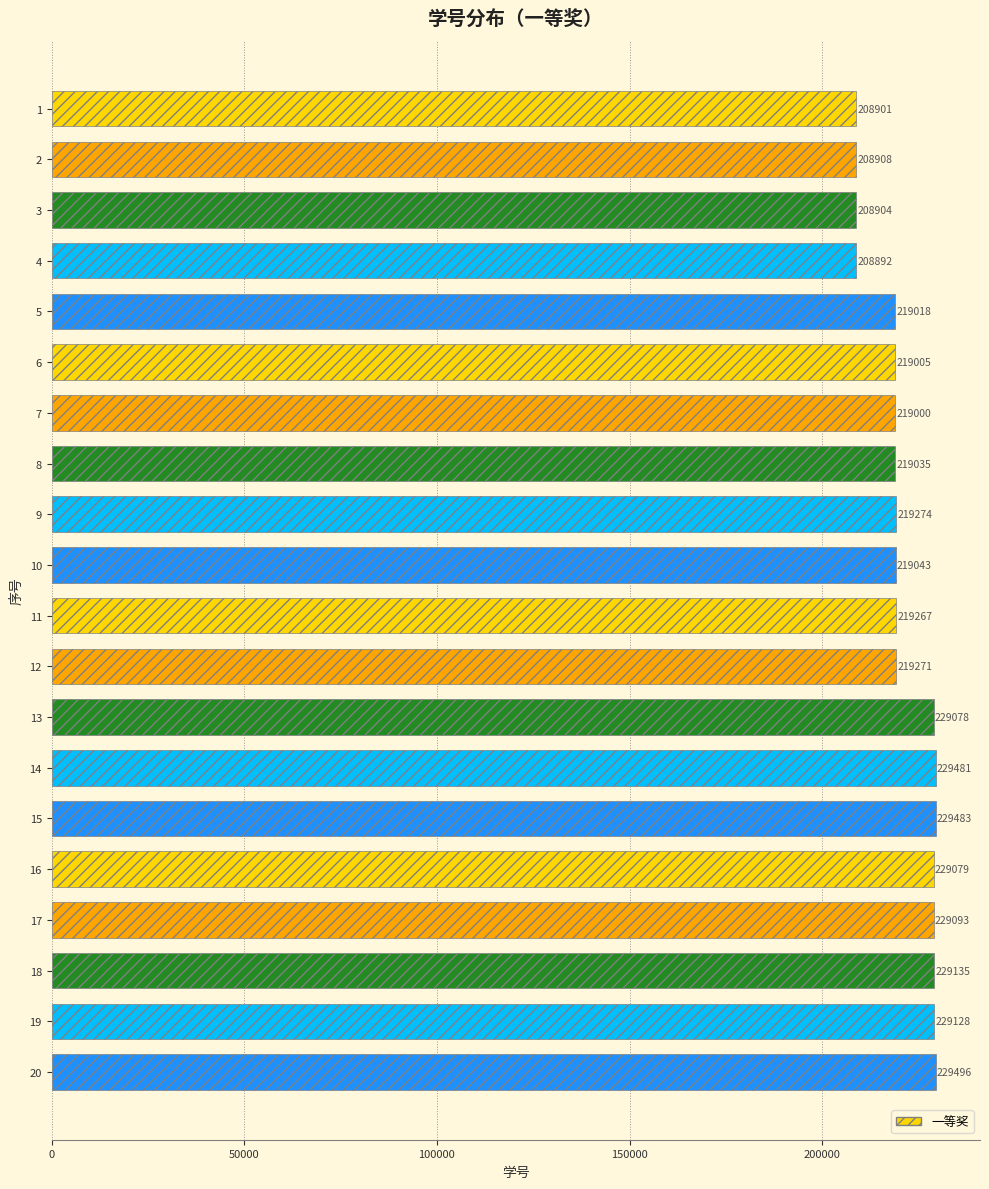

Approximately how many times larger is the value at 9 compared to 11?

1.0